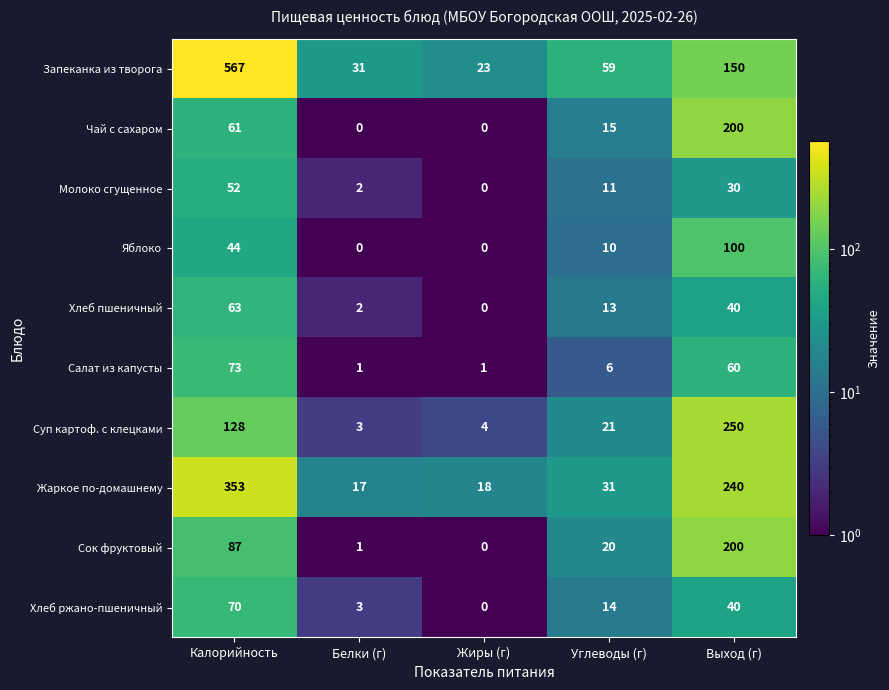

Which series has the largest total across all categories?

Запеканка из творога